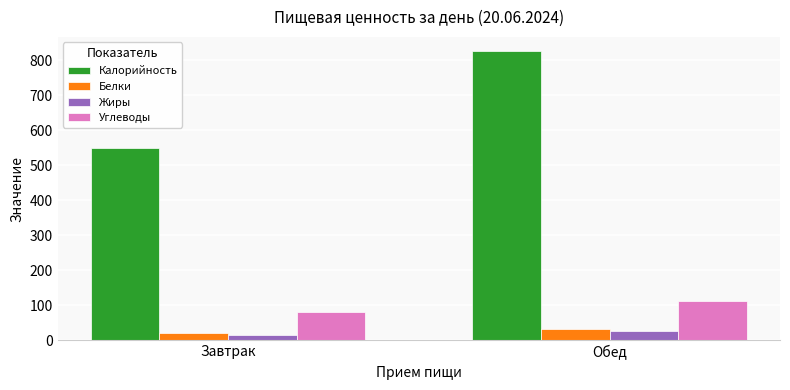

Are the bars horizontal?

No